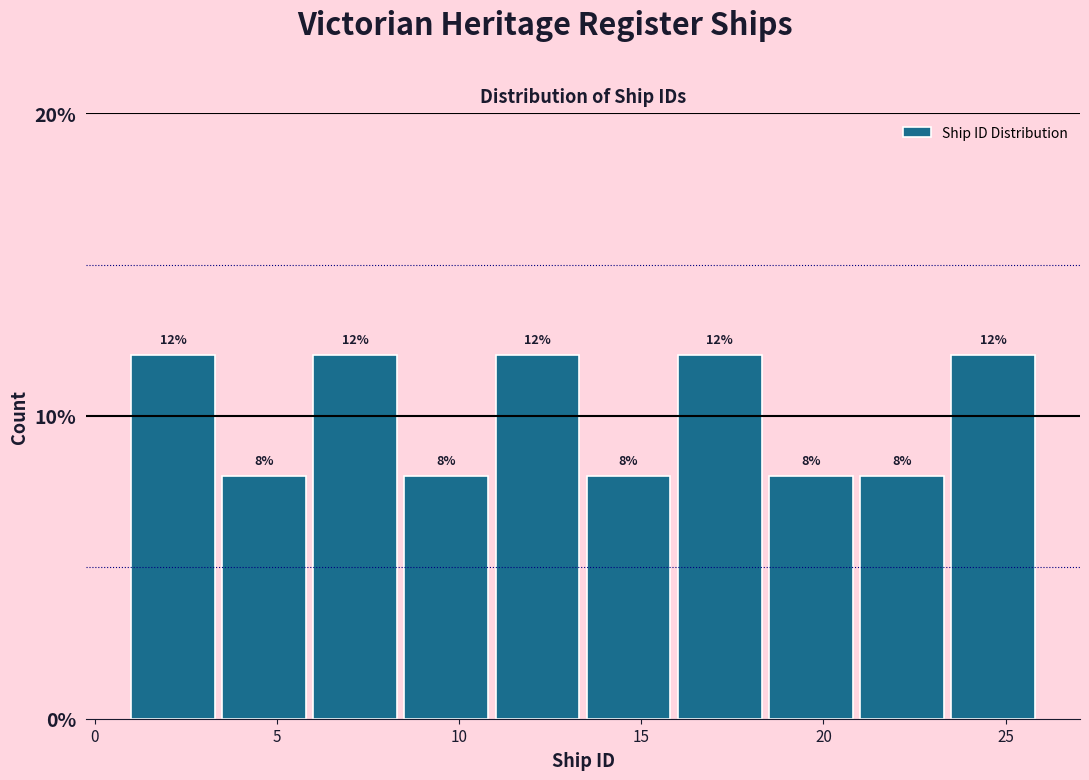

What is the height of the bar covering 1.0 to 3.5 on the x-axis?

12